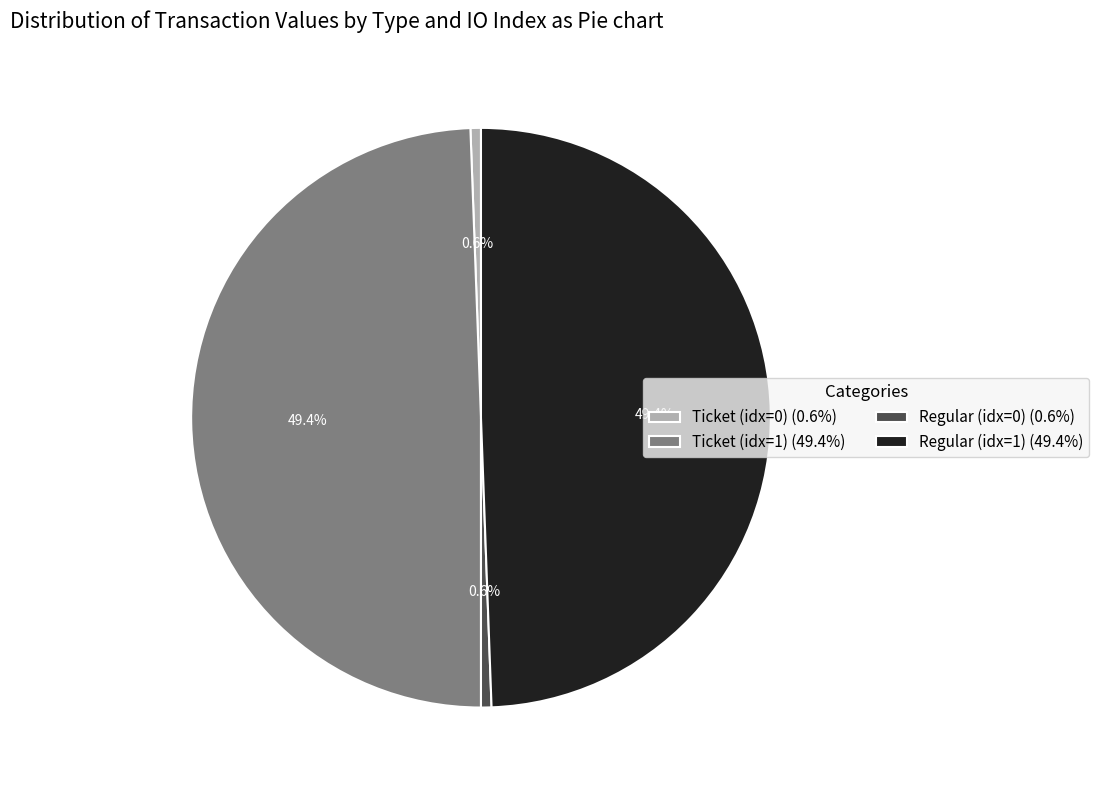

Is there any slice that represents more than half of the pie?

No